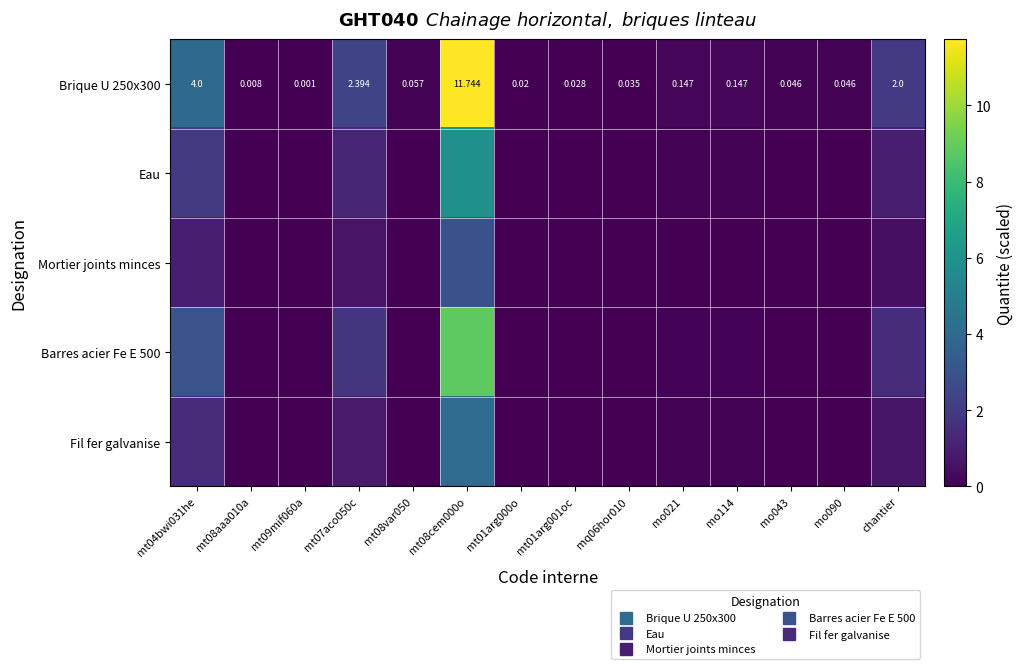

What is the sum of all Barres acier Fe E 500 values?

15.5